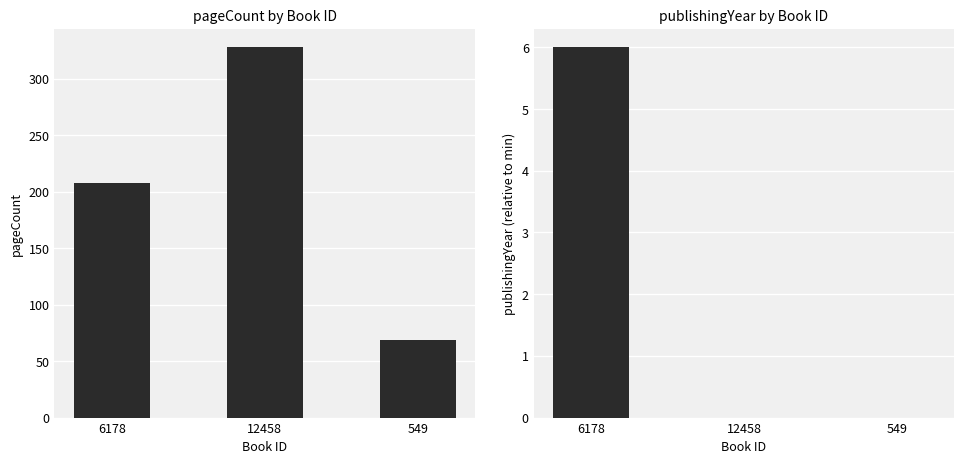

What is the approximate value of pageCount at 6178?

208